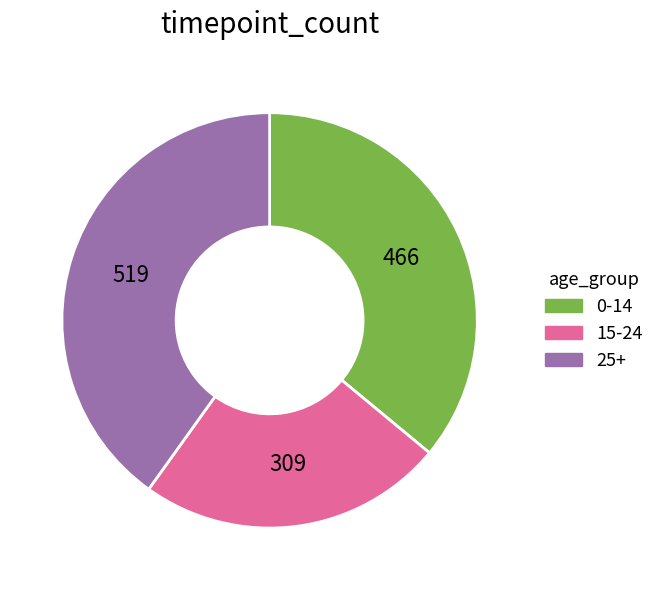

Is there any slice that represents more than half of the pie?

No